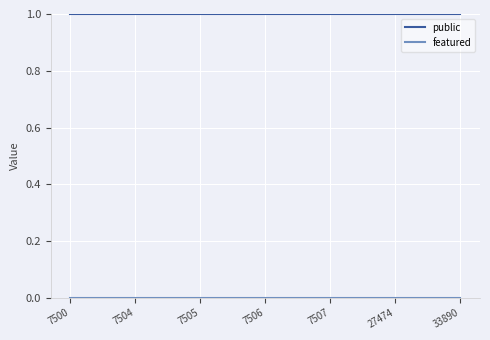

Is this an area chart (filled region under the line)?

No